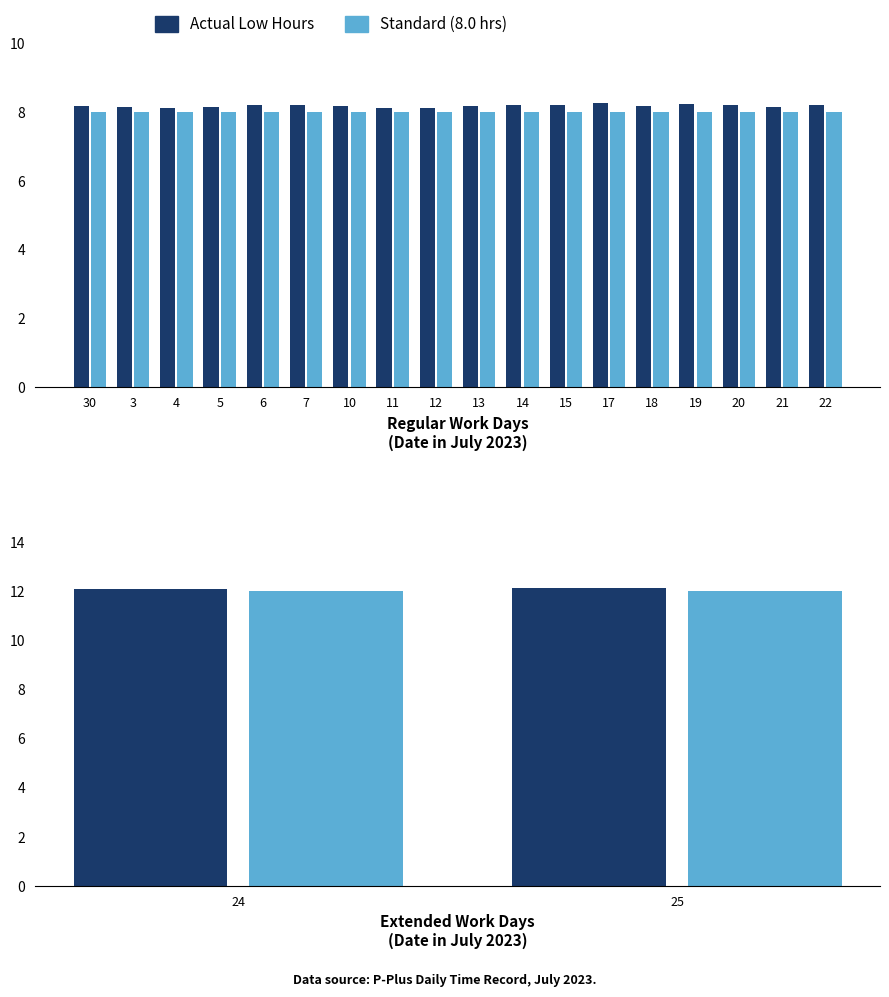

What is the ratio of the value at 30 to the value at 15?

1.0